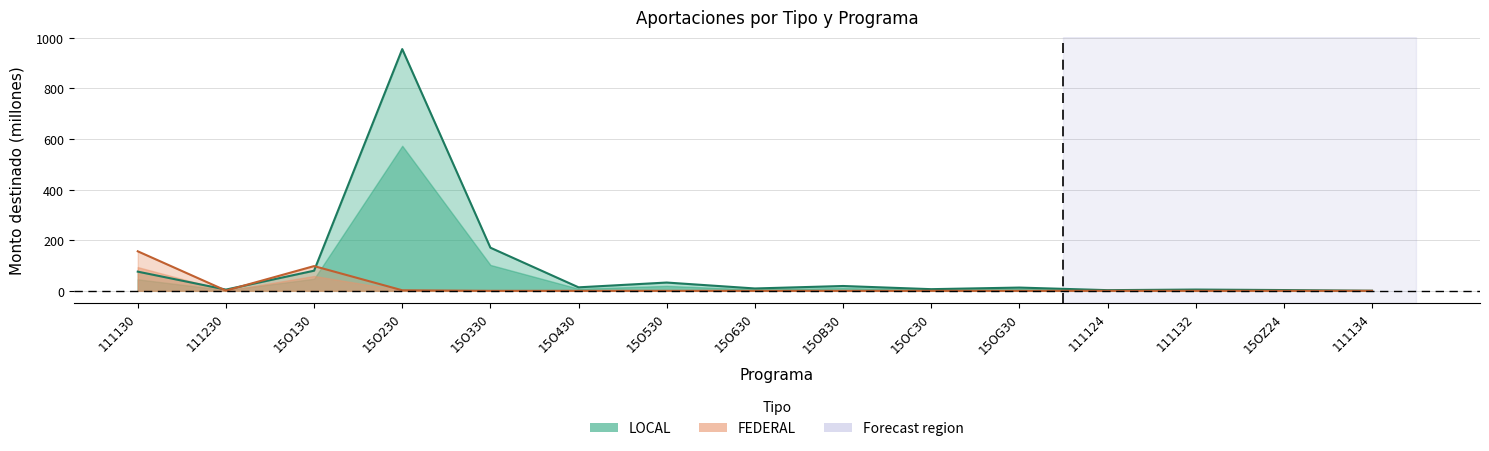

At which label does LOCAL reach its minimum?

111134